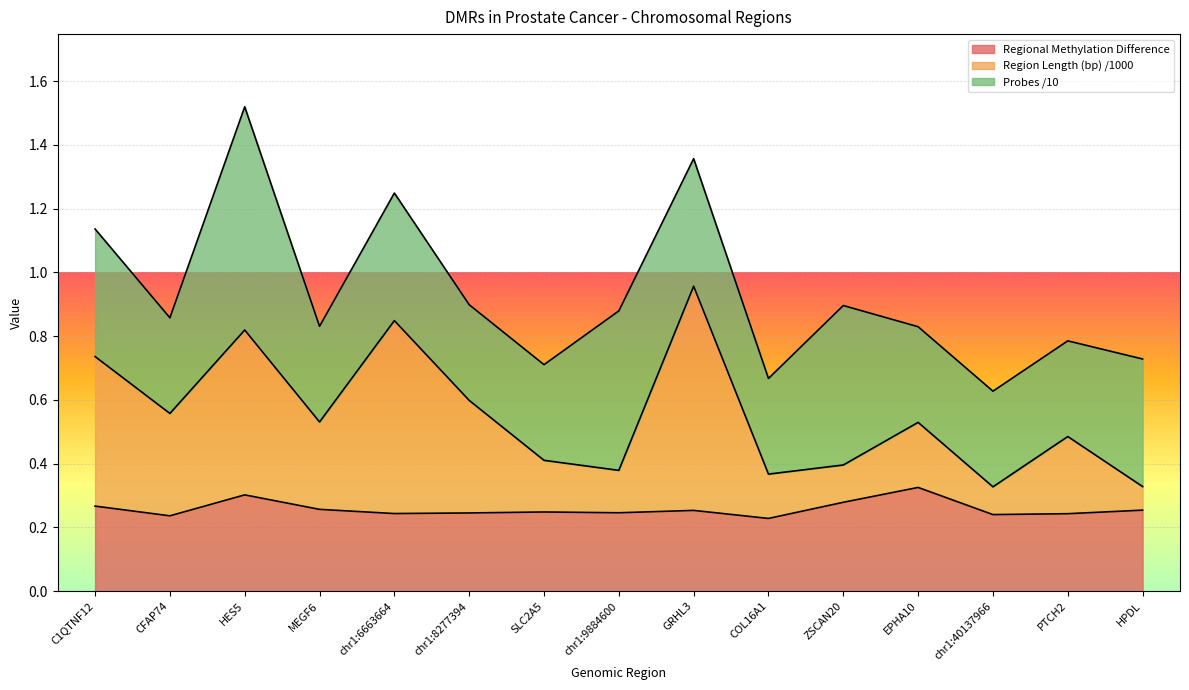

What are all the series names shown in the legend?

Regional Methylation Difference, Region Length (bp) /1000, Probes /10